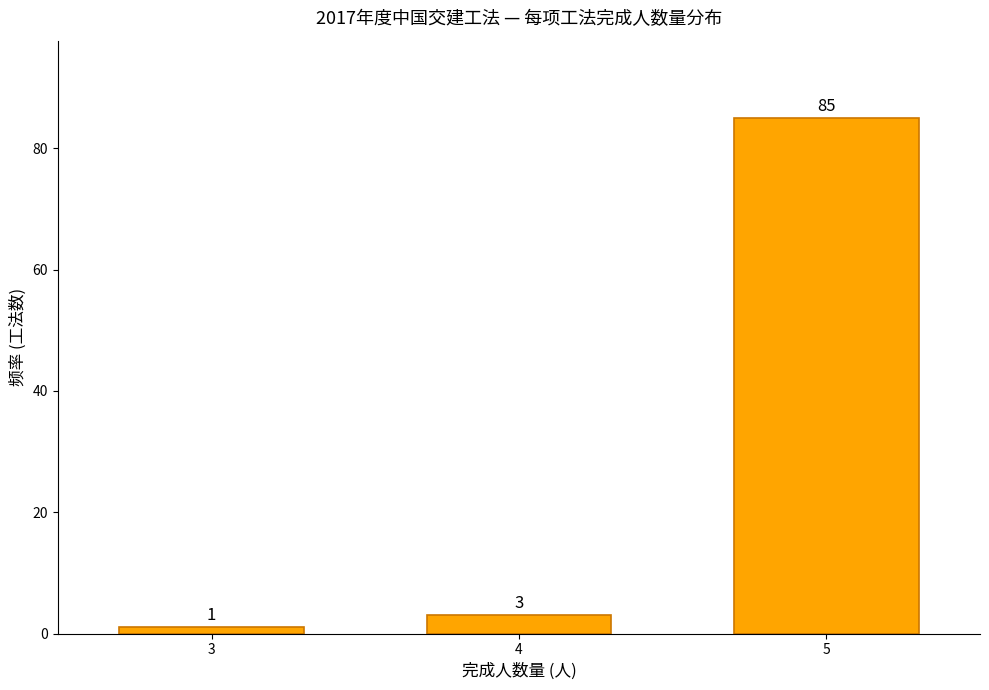

Reading left to right, transcribe all the data shown in this chart.

1	3	85